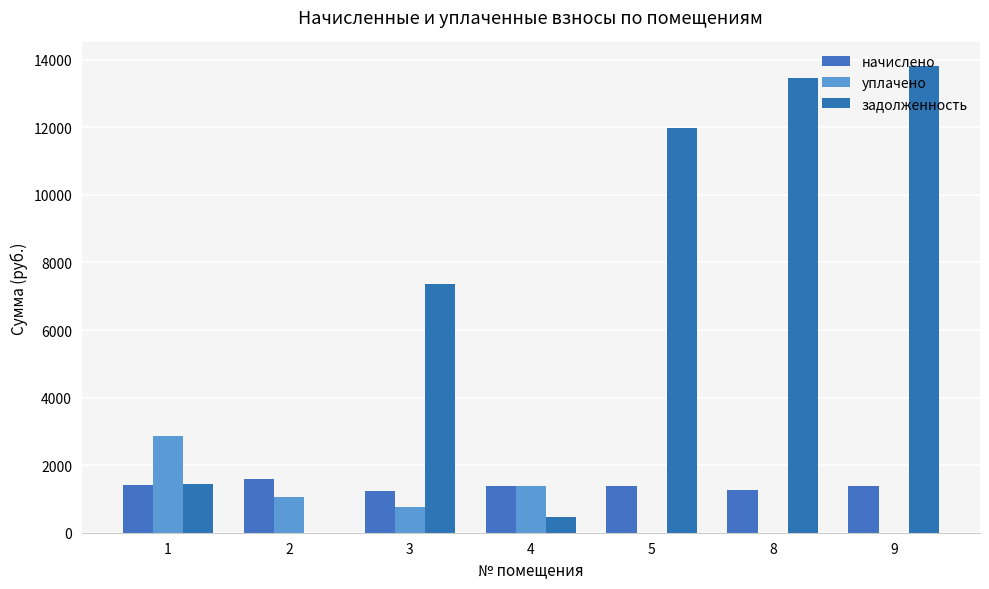

What is the sum of the начислено values at 5 and 2?

2973.1